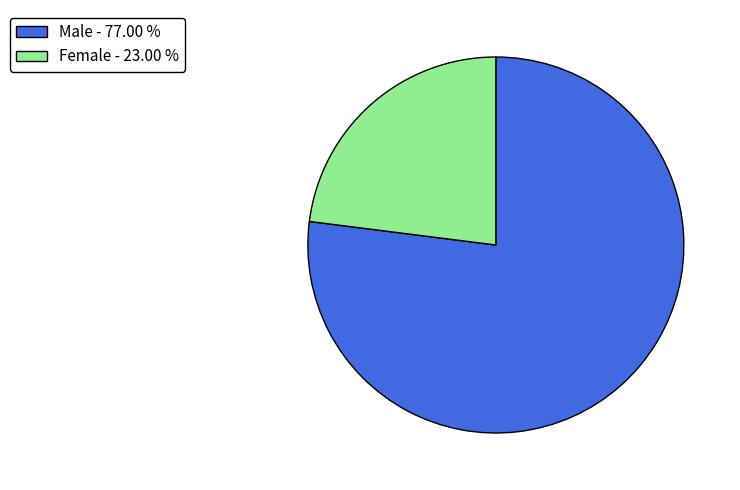

Does Male - 77.00 % represent more than half of the total?

Yes